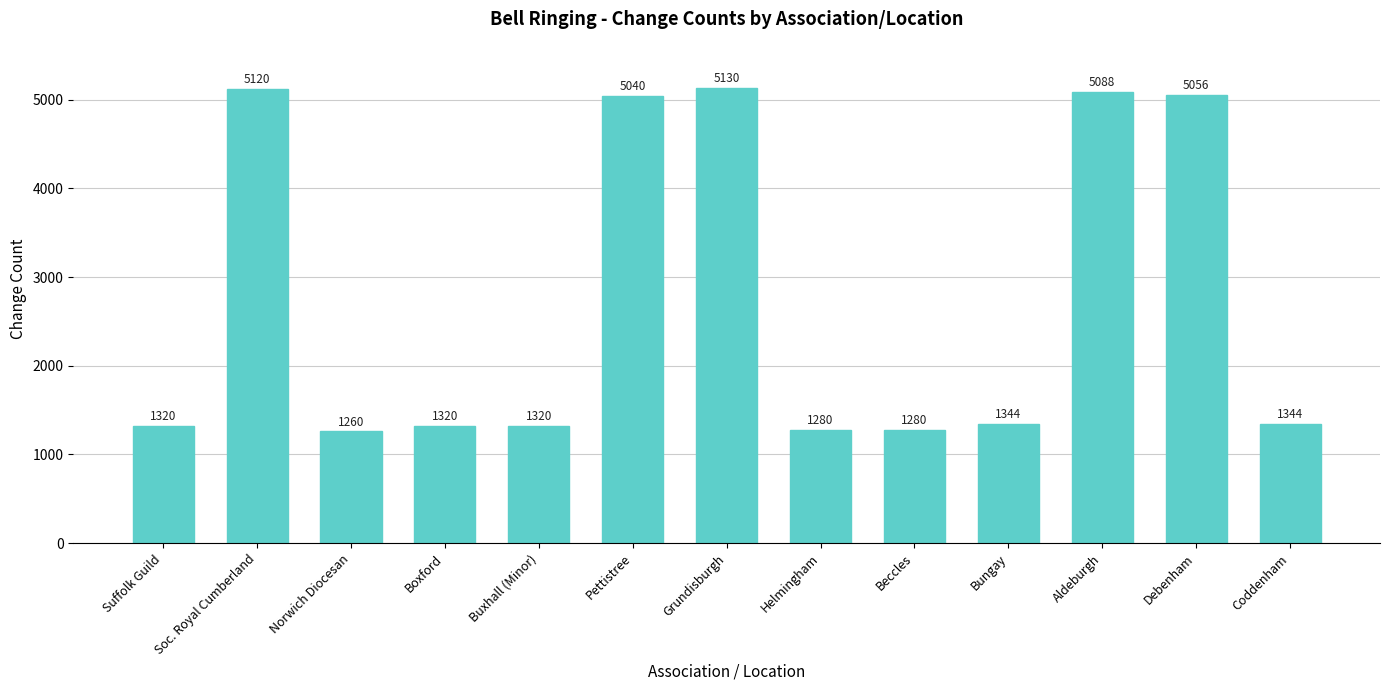

Where is the data nearest to the value 3195?

Pettistree